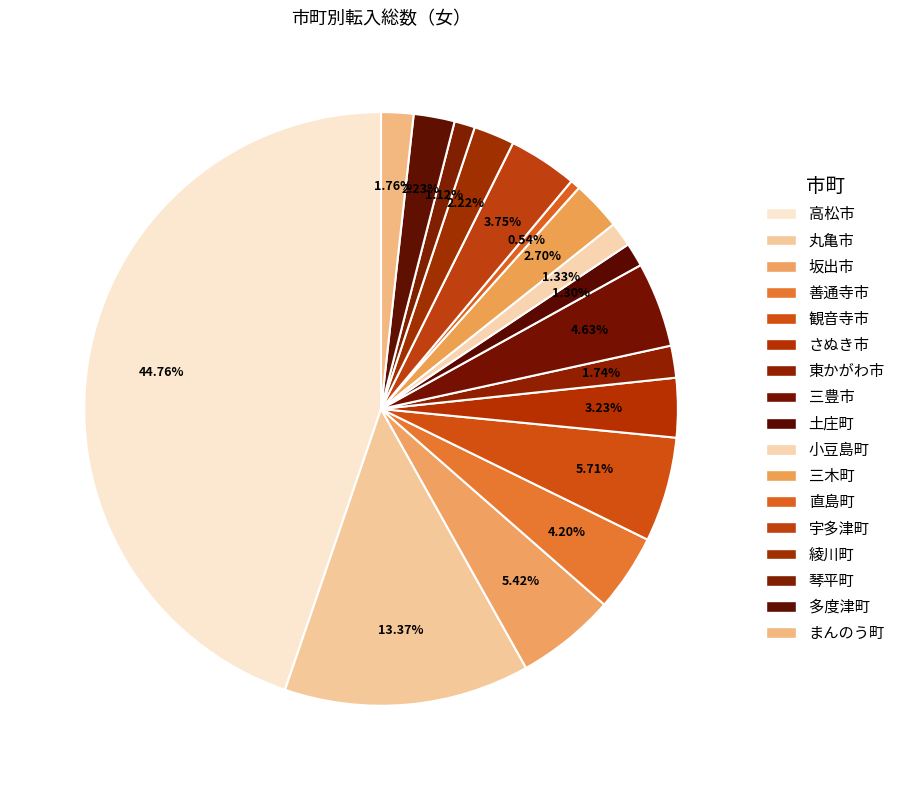

Rank the categories by value from lowest to highest.

直島町, 琴平町, 土庄町, 小豆島町, 東かがわ市, まんのう町, 綾川町, 多度津町, 三木町, さぬき市, 宇多津町, 善通寺市, 三豊市, 坂出市, 観音寺市, 丸亀市, 高松市